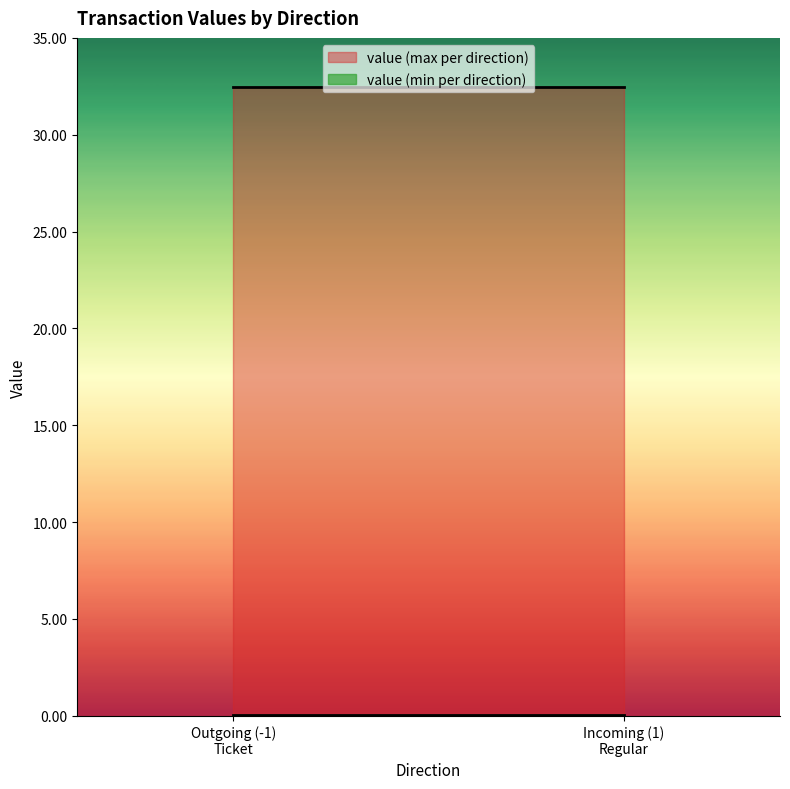

Which series has the largest total across all categories?

value (max per direction)